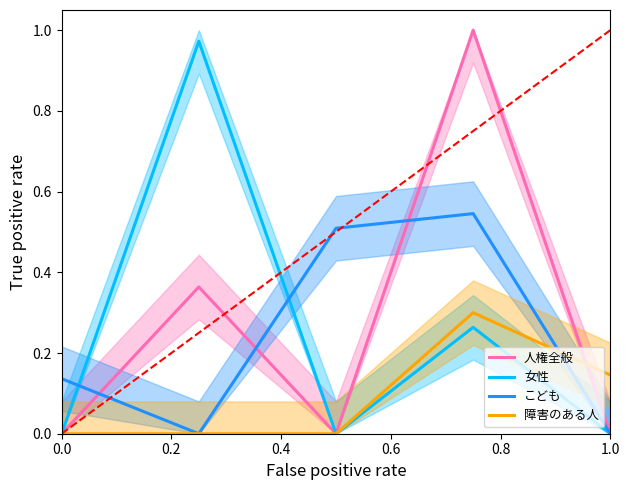

The こども series shows 0.0 at 1.0. True or false?

True